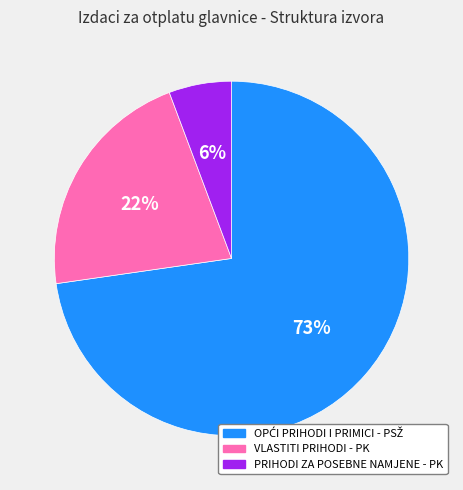

How many segments does this pie chart have?

3